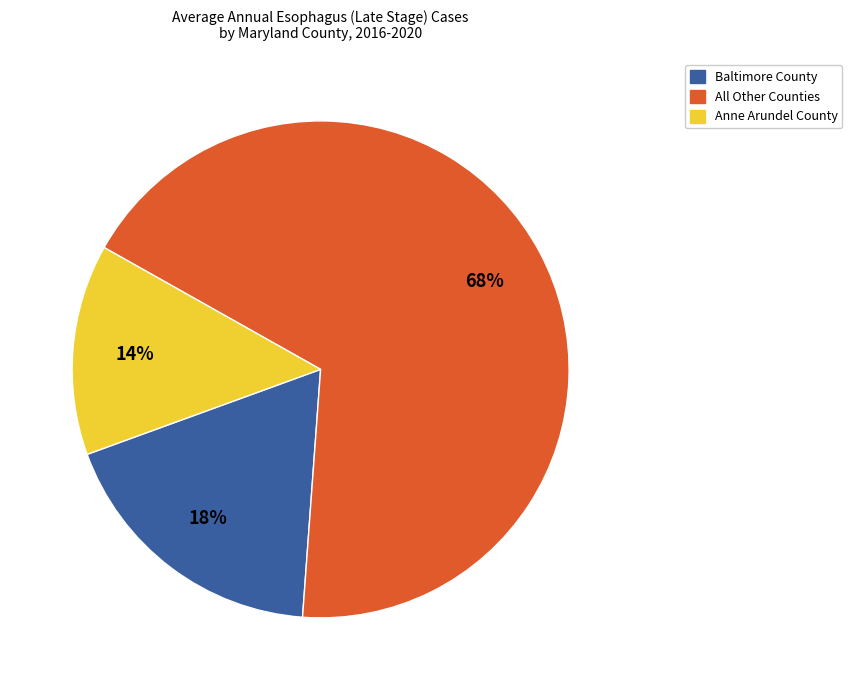

Between All Other Counties and Anne Arundel County, which is larger?

All Other Counties